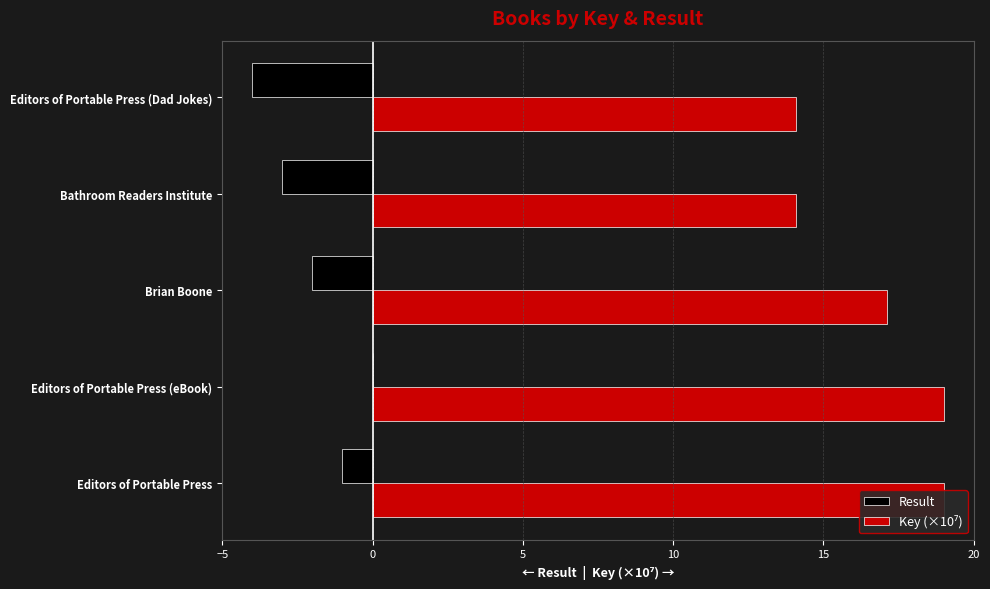

Which series has the largest range (max minus min)?

Key (×10⁷)